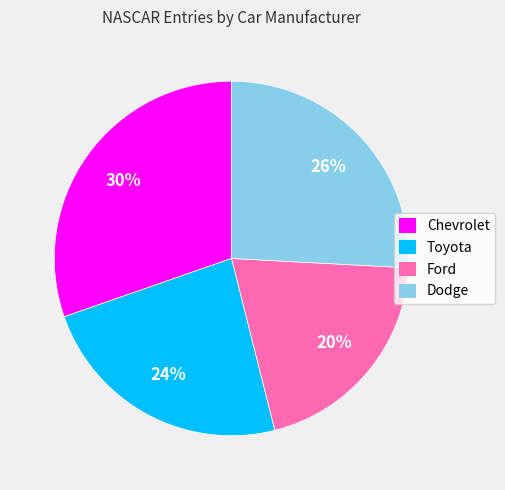

To the nearest percent, what is the combined percentage of Chevrolet and Dodge?

56%